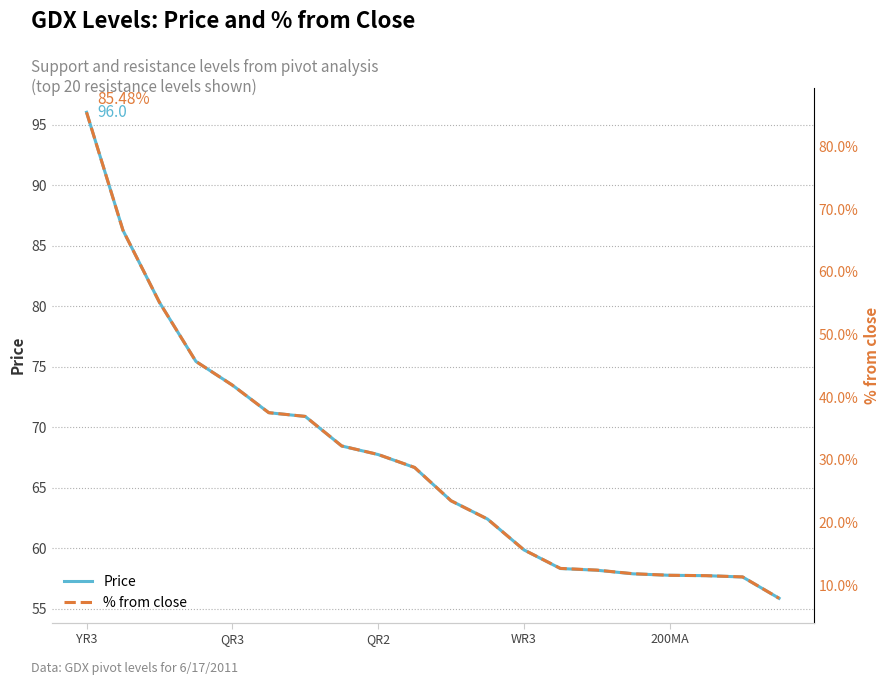

Read the % from close value at 7.

0.3